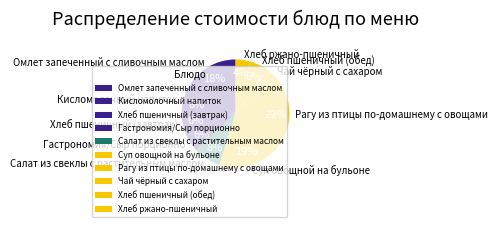

Which has a higher value, Хлеб пшеничный (завтрак) or Суп овощной на бульоне?

Суп овощной на бульоне